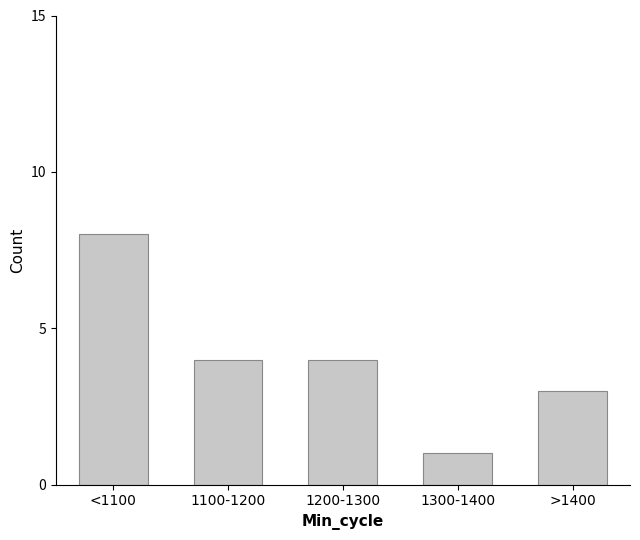

The chart shows a value of 3 at >1400. True or false?

True